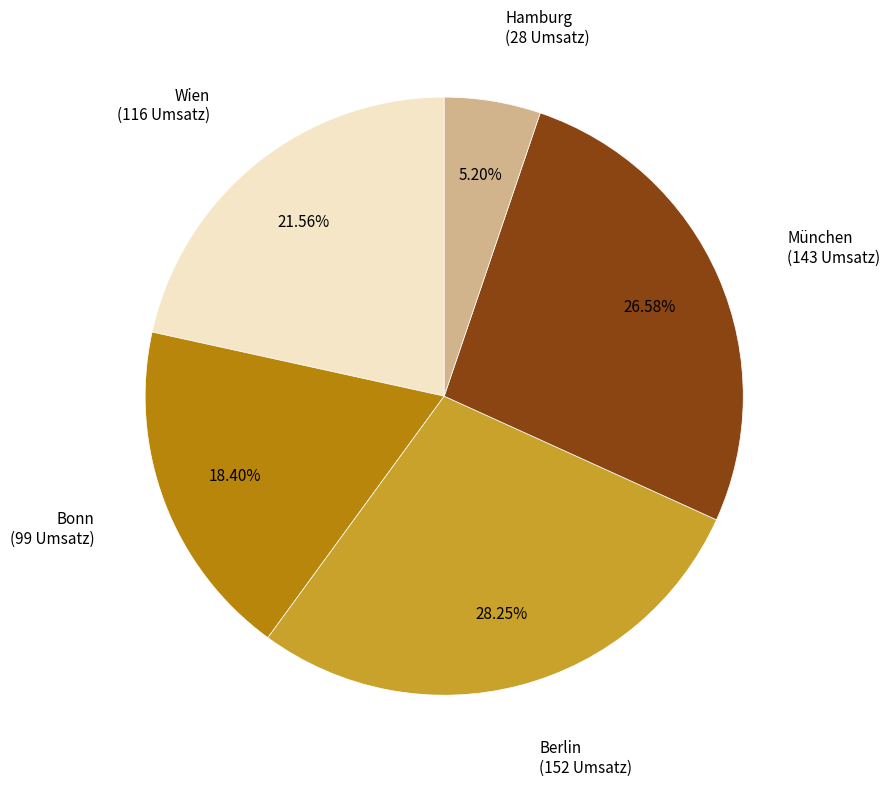

Which slice is the smallest?

Hamburg